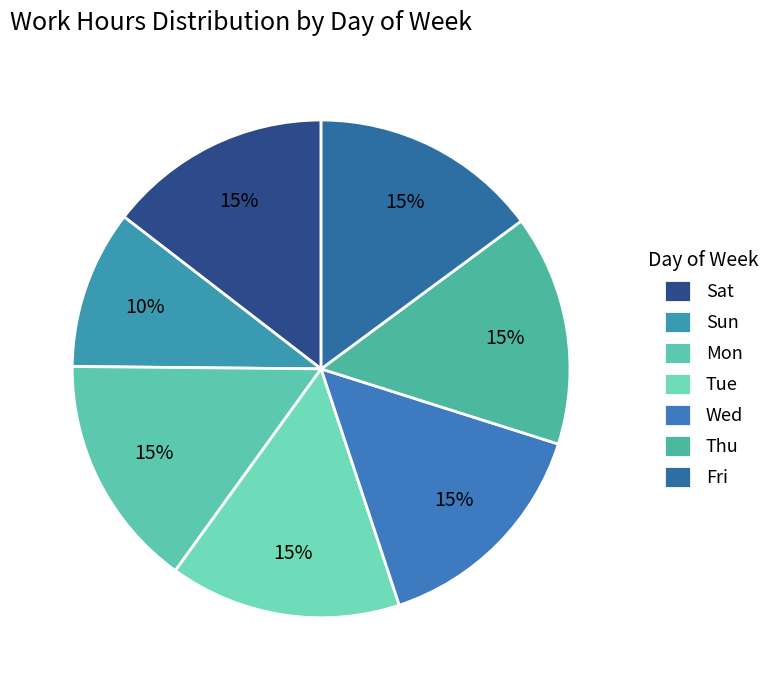

What is the total percentage of Wed and Fri?

29.9%